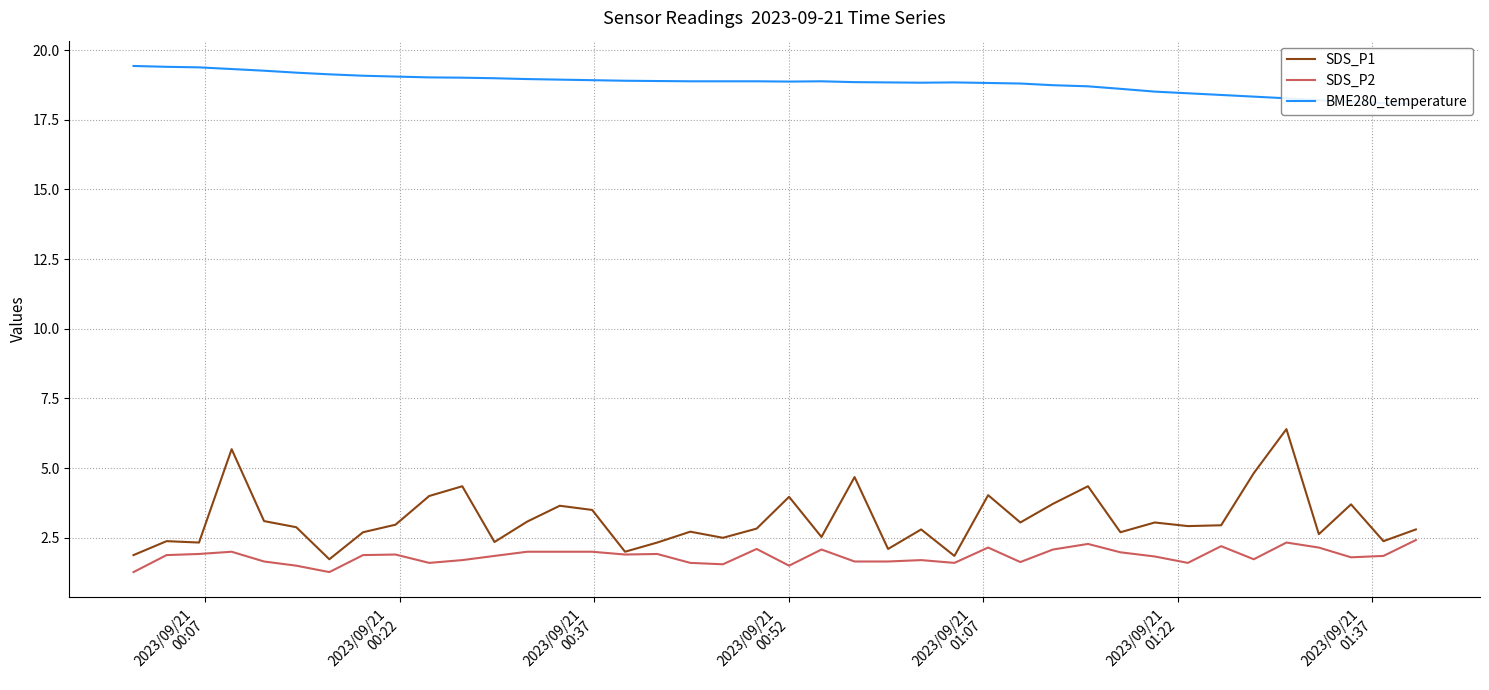

How many distinct data groups are displayed?

3